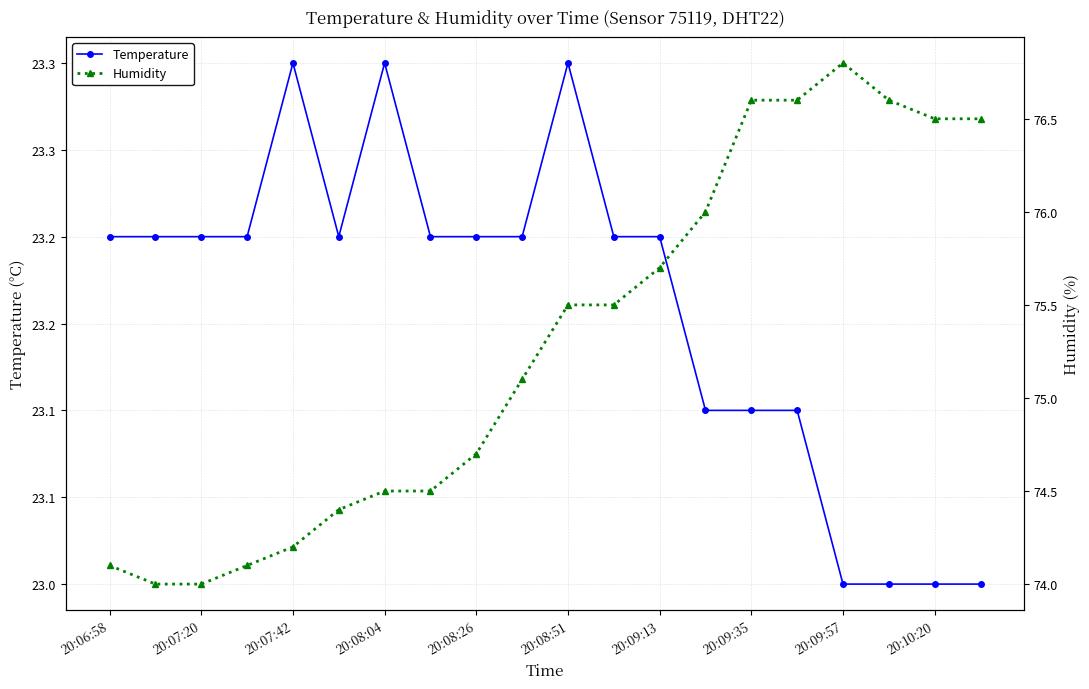

Does the chart have visible grid lines?

Yes